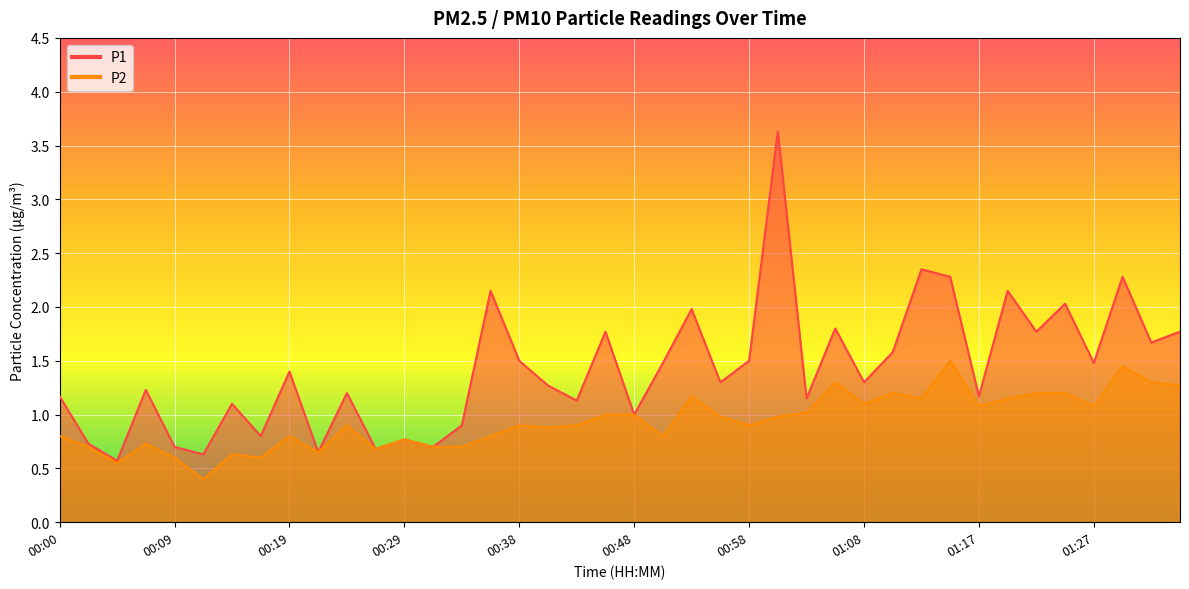

The P2 series shows 0.7 at 00:21. True or false?

True